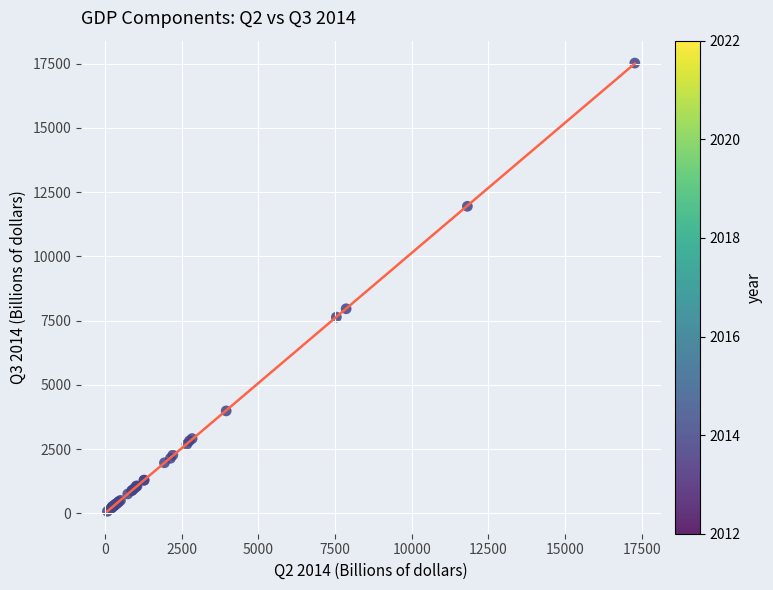

What Y value in the scatter plot is closest to 8801?

7961.7